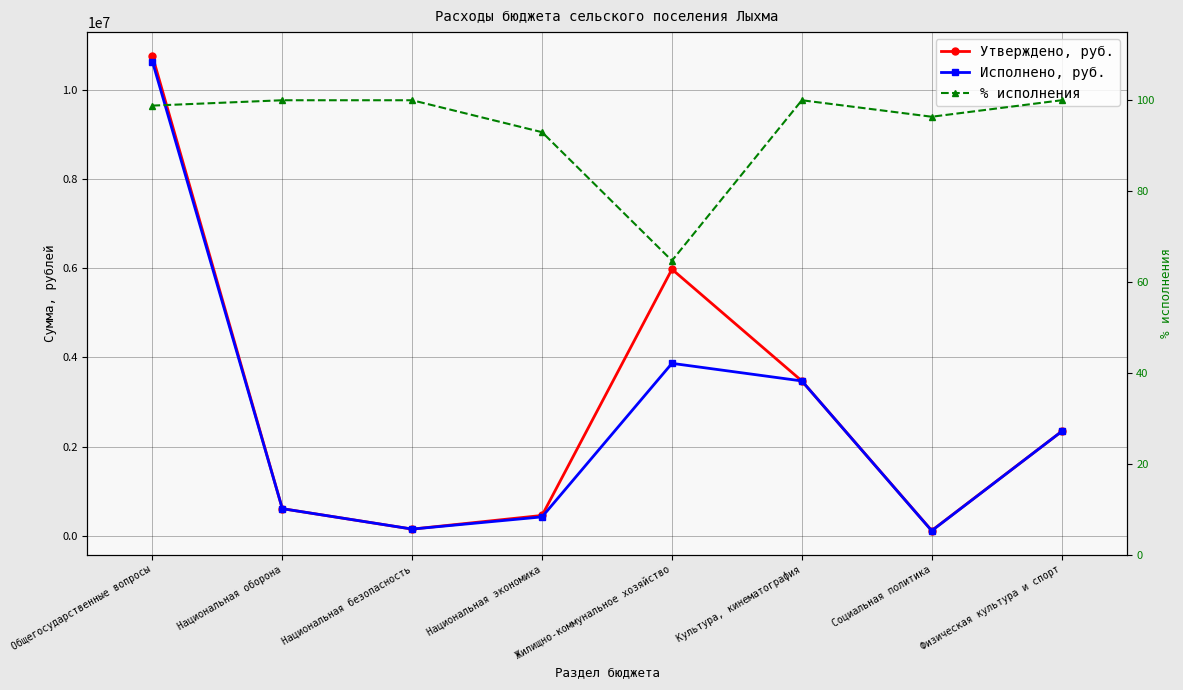

The Утверждено, руб. series shows 5975199.6 at Жилищно-коммунальное хозяйство. True or false?

True